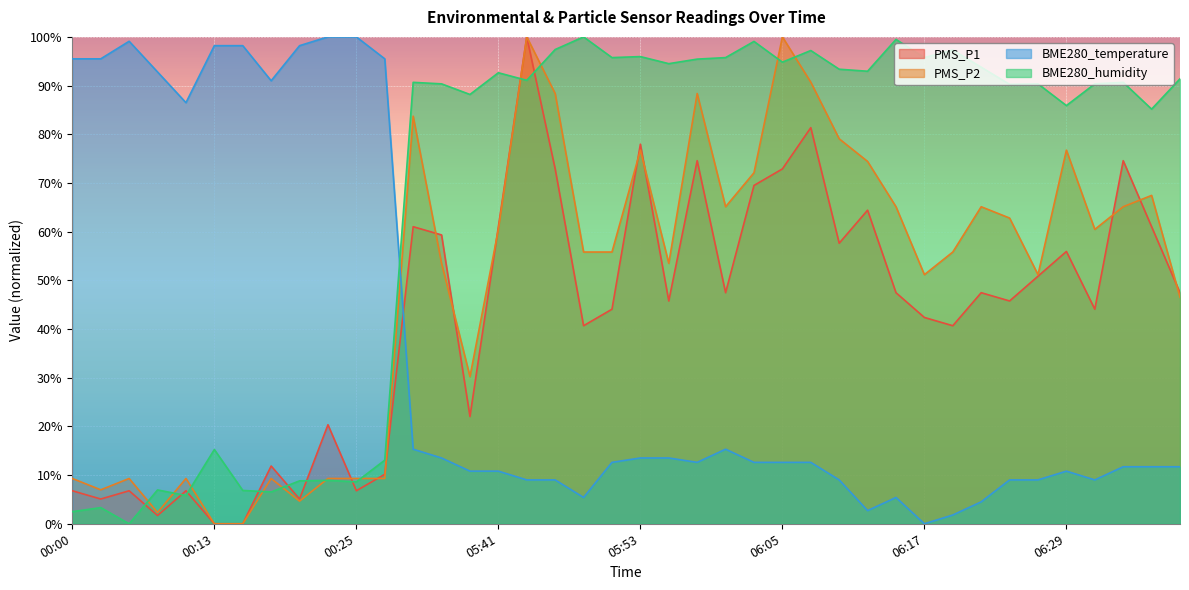

Which series ends up on top after the final intersection of BME280_temperature and BME280_humidity?

BME280_humidity